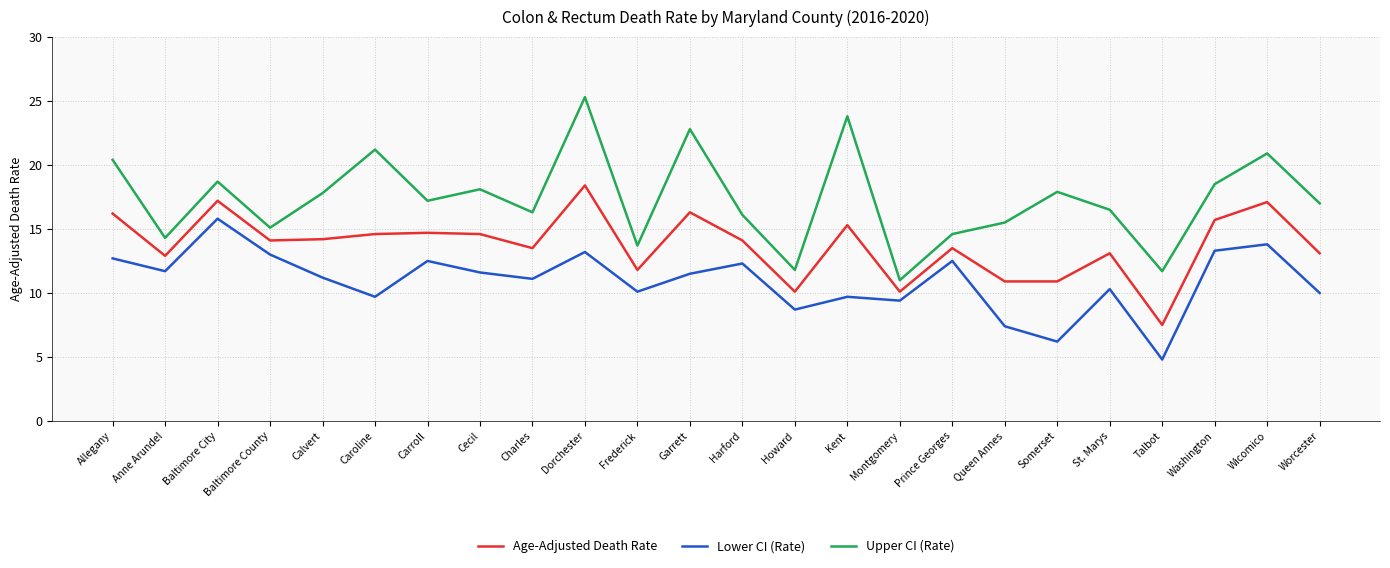

What is the lowest value of the Upper CI (Rate) series?

11.0